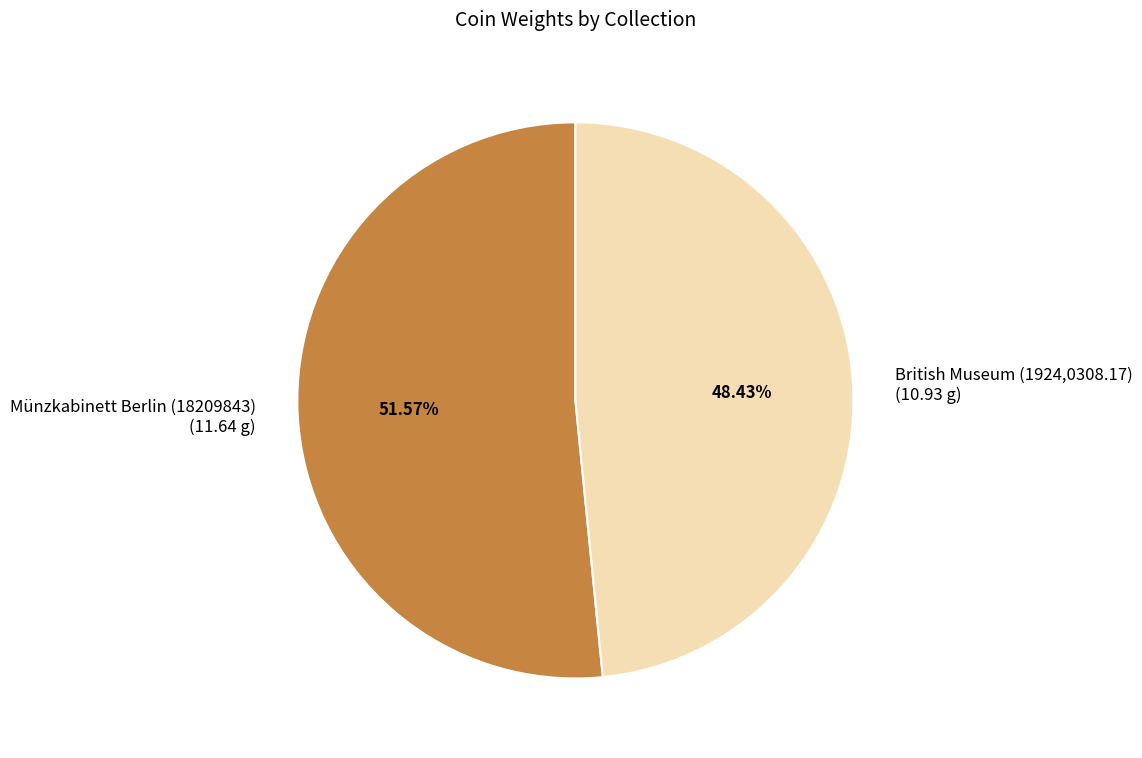

True or false: British Museum (1924,0308.17) accounts for 48% of the total.

True